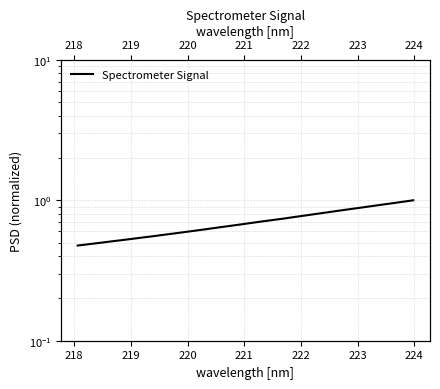

What is the difference between the maximum and minimum values?

0.5